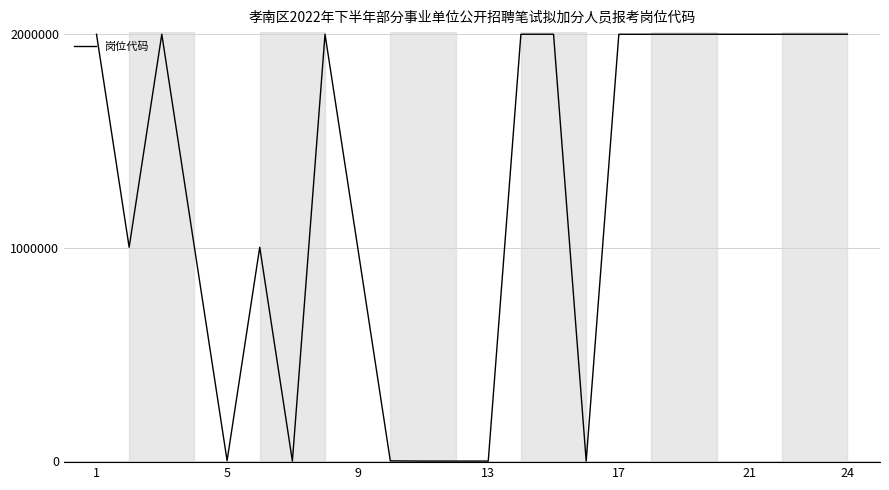

What is the greatest value displayed?

2000004